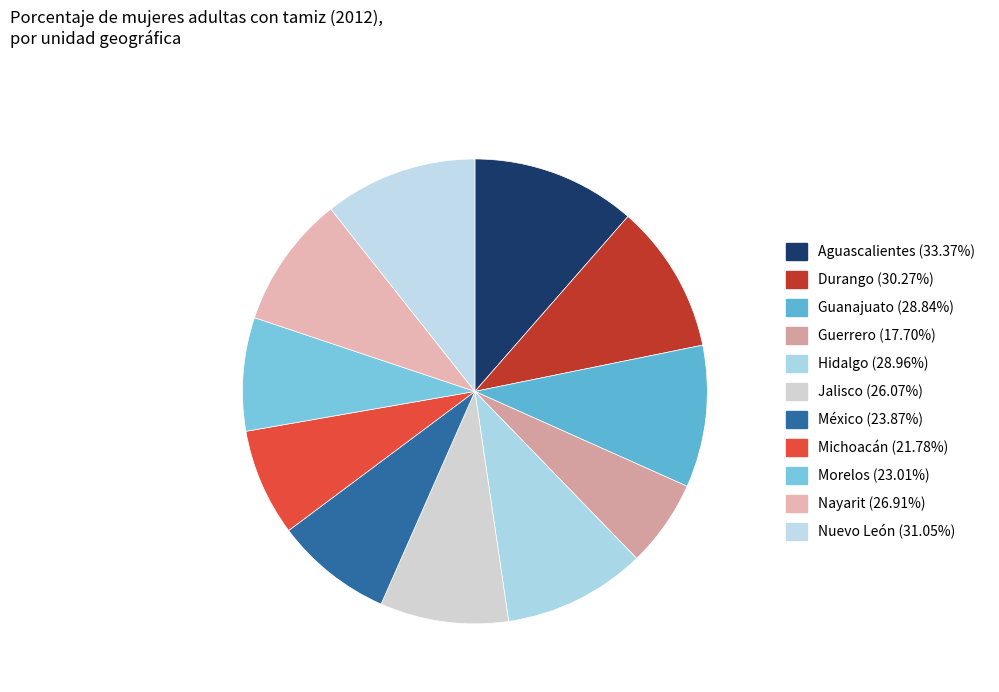

What is the largest slice in the pie chart?

Aguascalientes